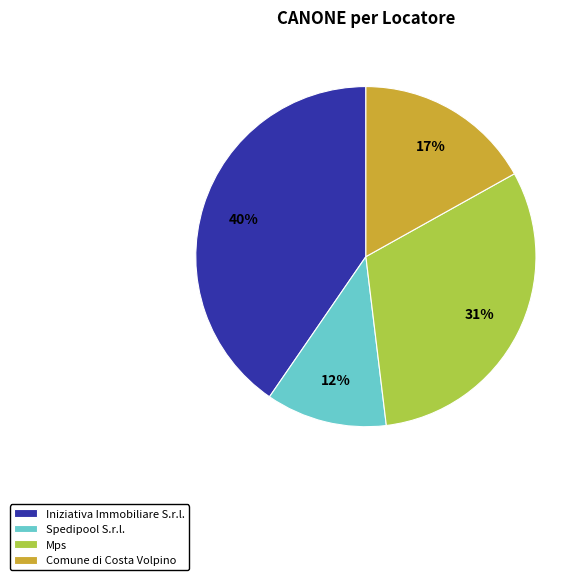

Rank the categories by value from highest to lowest.

Iniziativa Immobiliare S.r.l., Mps, Comune di Costa Volpino, Spedipool S.r.l.